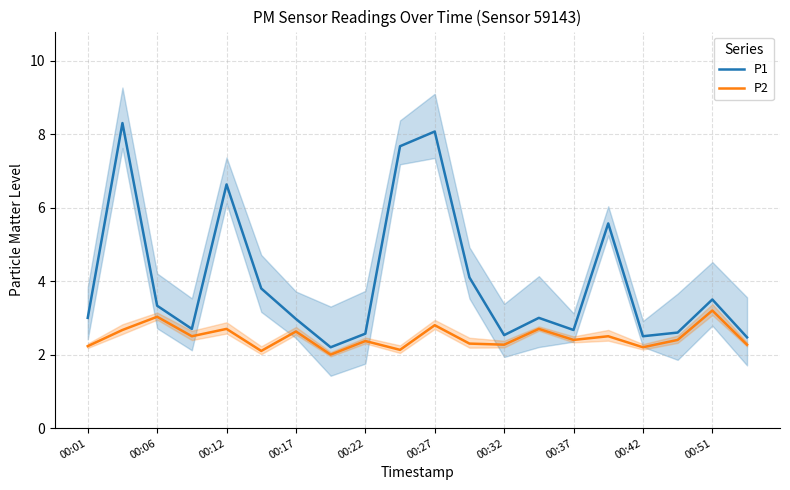

Is it true that P2 equals 2.2 at 00:01?

True